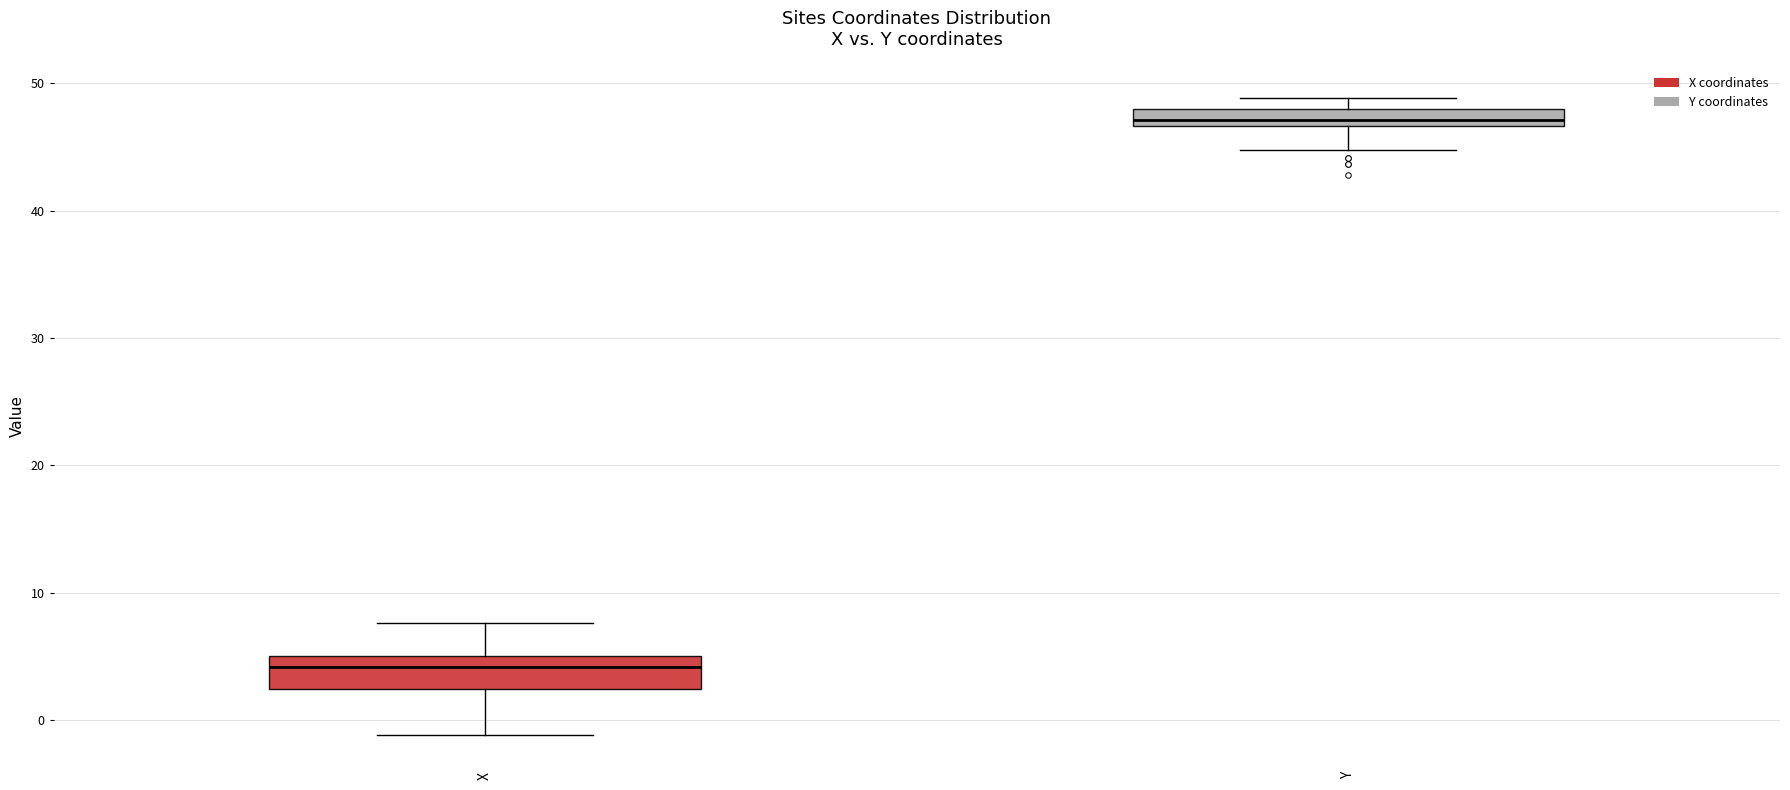

Which box has the highest median line?

Y